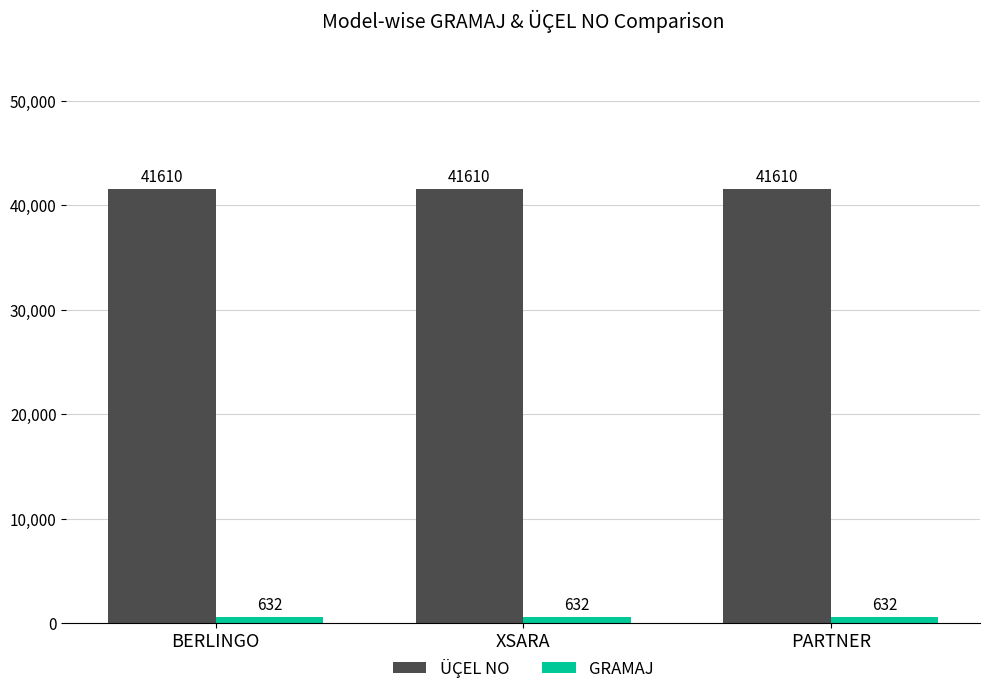

What are all the series names shown in the legend?

ÜÇEL NO, GRAMAJ